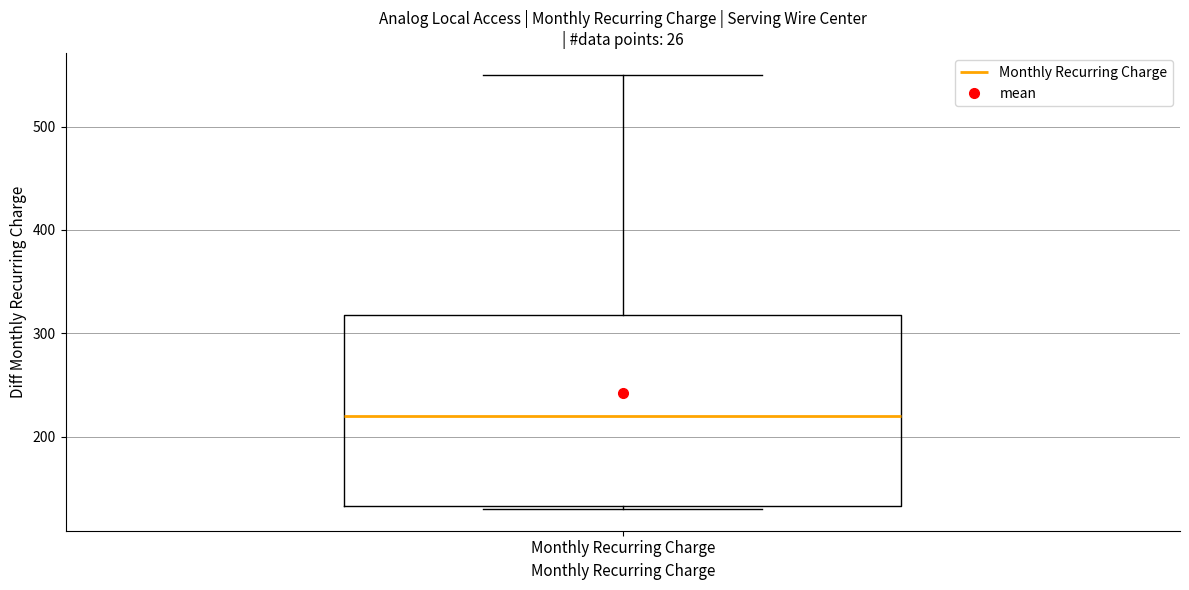

Read this box plot against the y-axis: the position of the median line, the range covered by the box, and the ends of both whiskers. The values are not printed on the chart, so give them approximately, as read against the axis.

median 220, box 130 to 320, whiskers 130 to 550